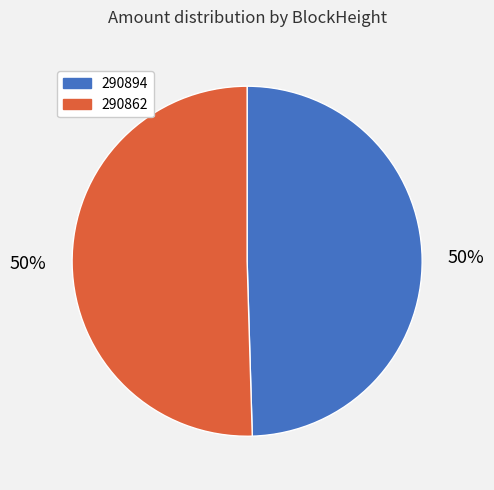

How many segments does this pie chart have?

2